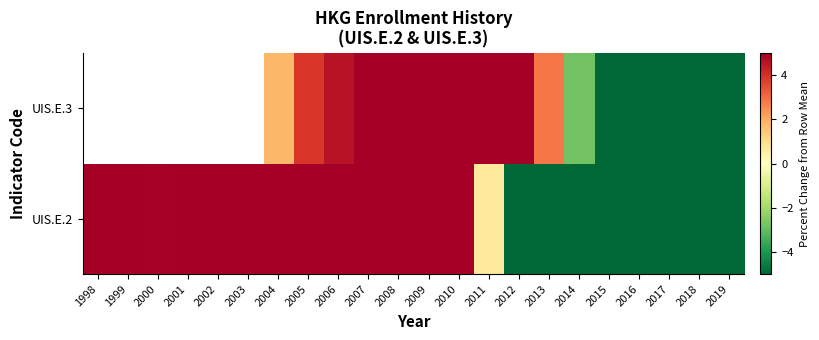

What is the difference between the maximum and minimum values in the UIS.E.2 series?

41.3